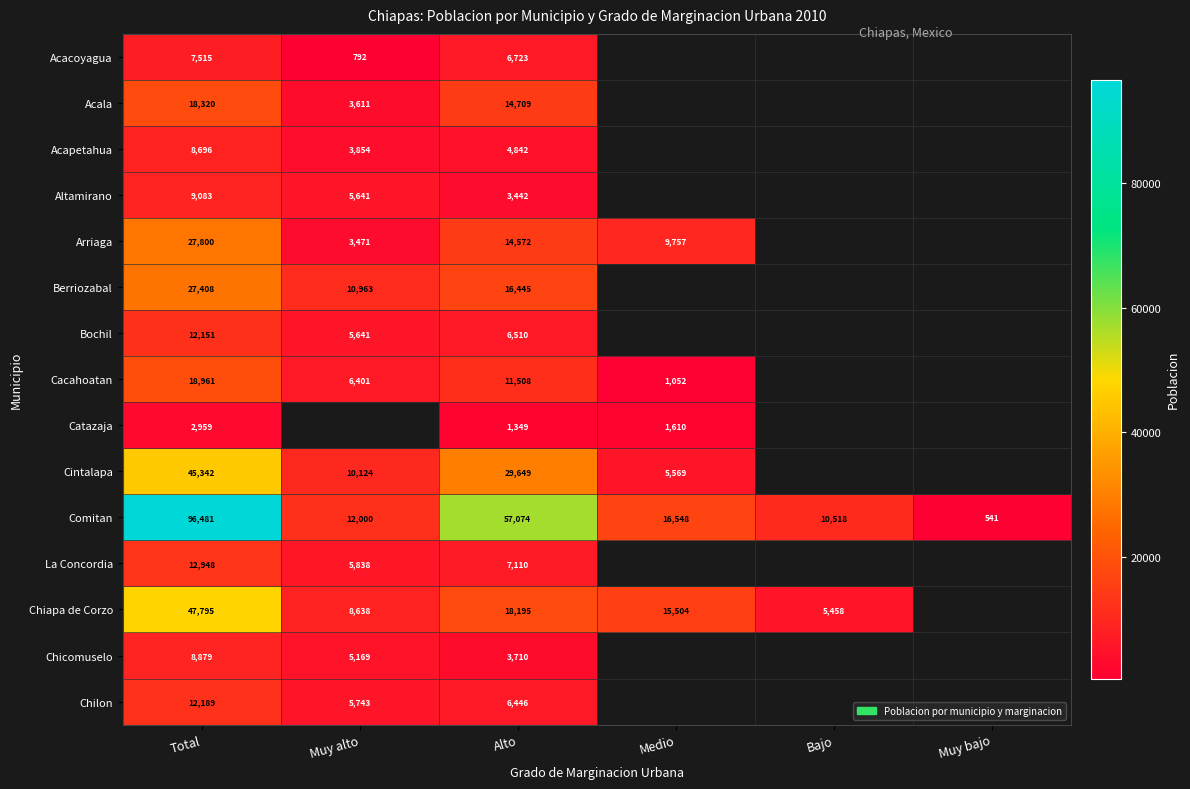

The Bochil series shows 11024 at Alto. True or false?

False